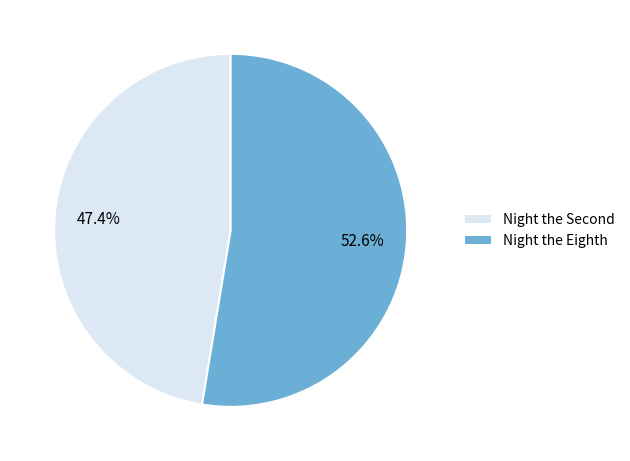

What percentage is the Night the Eighth slice, to the nearest percent?

53%